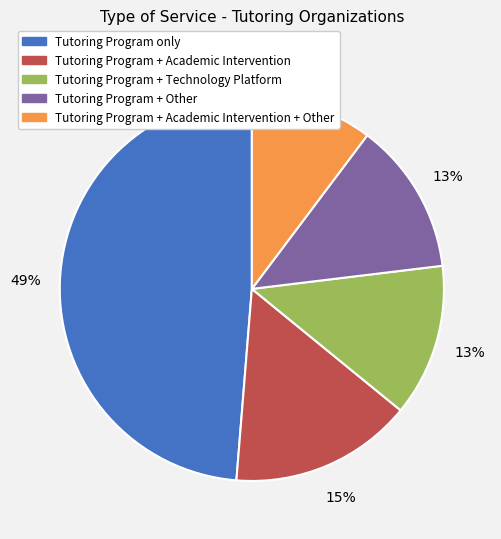

Between Tutoring Program + Technology Platform and Tutoring Program only, which is larger?

Tutoring Program only